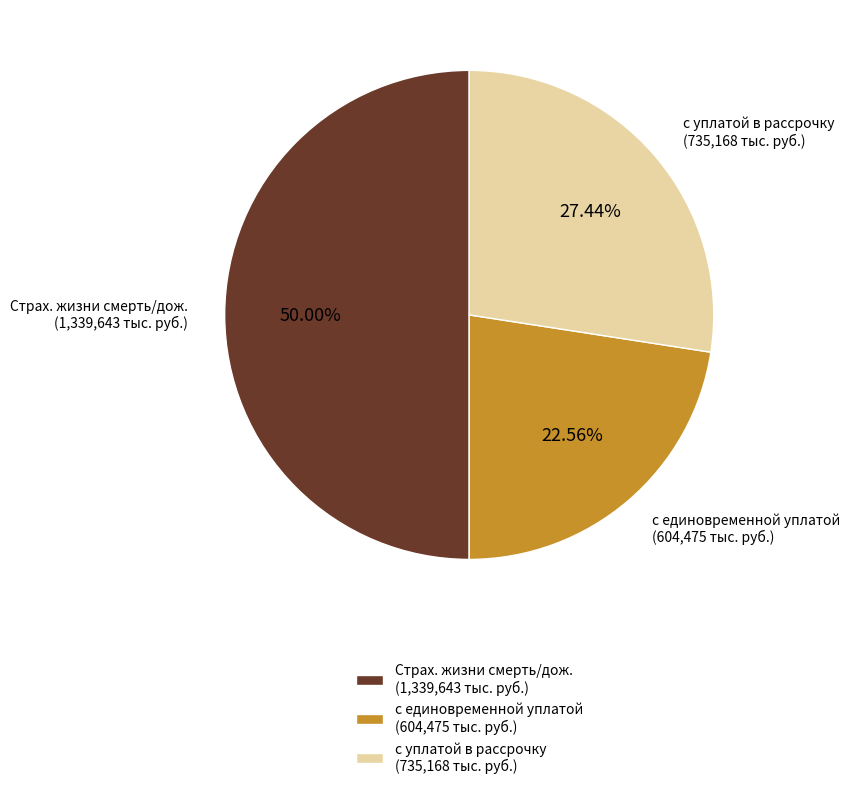

Approximately how many times larger is the value at с единовременной уплатой (604,475 тыс. руб.) compared to Страх. жизни смерть/дож. (1,339,643 тыс. руб.)?

0.5